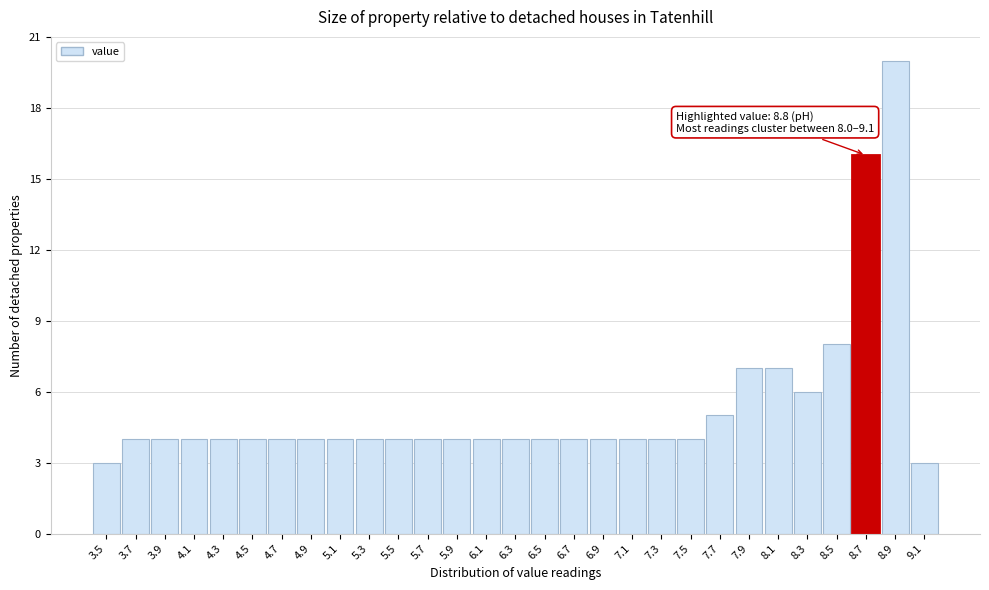

Reading left to right, extract all data points from this chart.

3	4	4	4	4	4	4	4	4	4	4	4	4	4	4	4	4	4	4	4	4	5	7	7	6	8	16	20	3